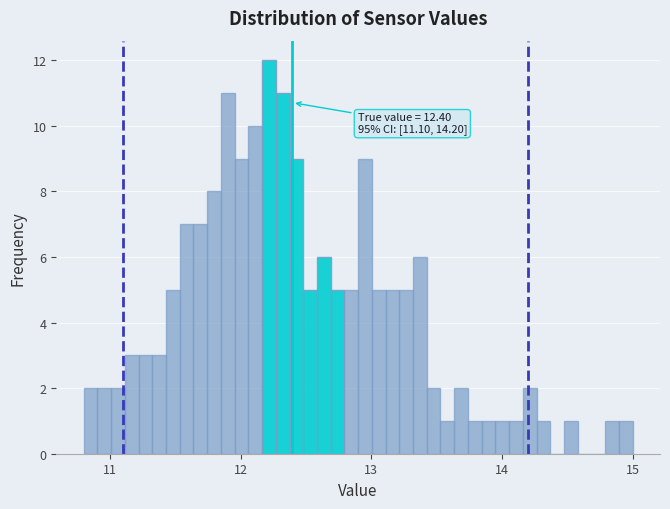

Around what value on the x-axis is the tallest bar? Give the approximate position of its centre, as read against the axis.

12.2